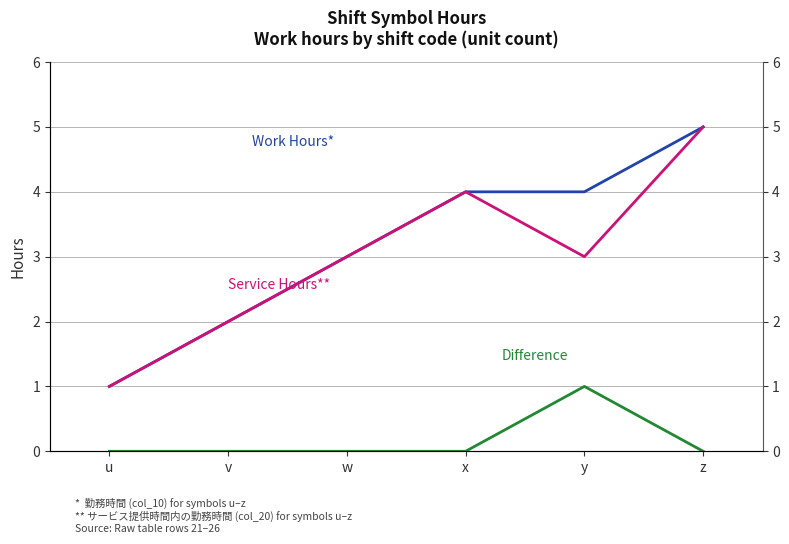

True or false: Difference has more than 0 points higher than both neighbors.

True